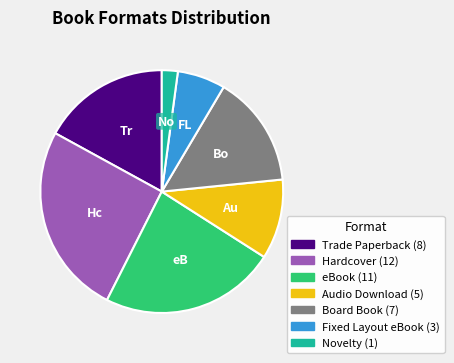

Is it true that Trade Paperback is 17% of the pie?

True